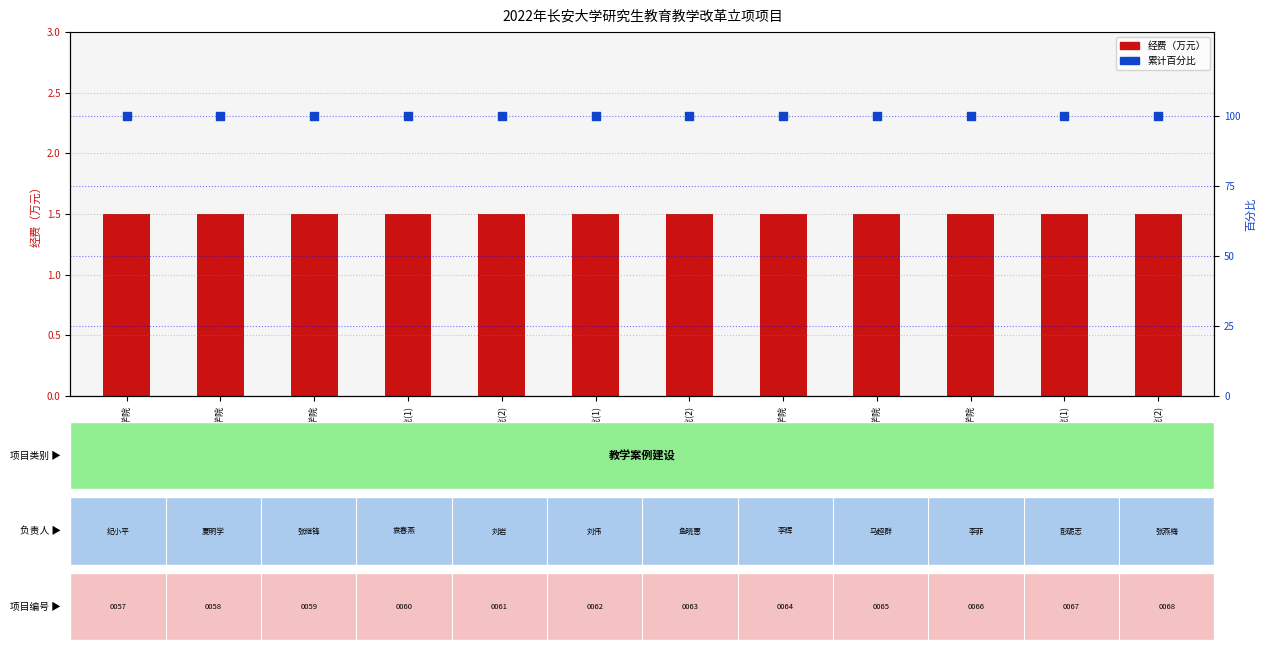

Which series has the largest total across all categories?

累计百分比